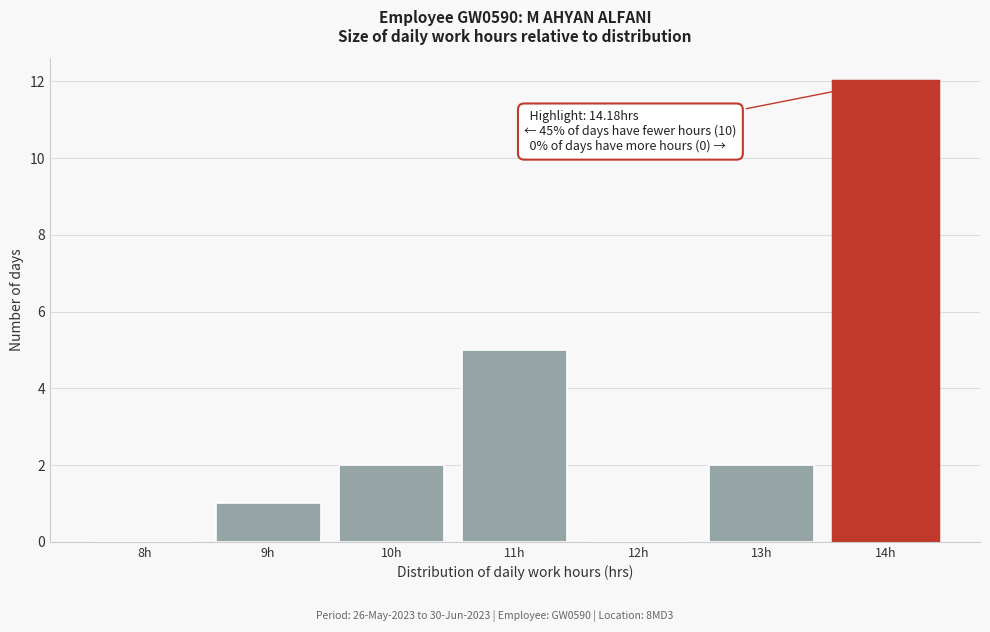

Reading left to right, transcribe all the data shown in this chart.

8h=0	9h=1	10h=2	11h=5	12h=0	13h=2	14h=12